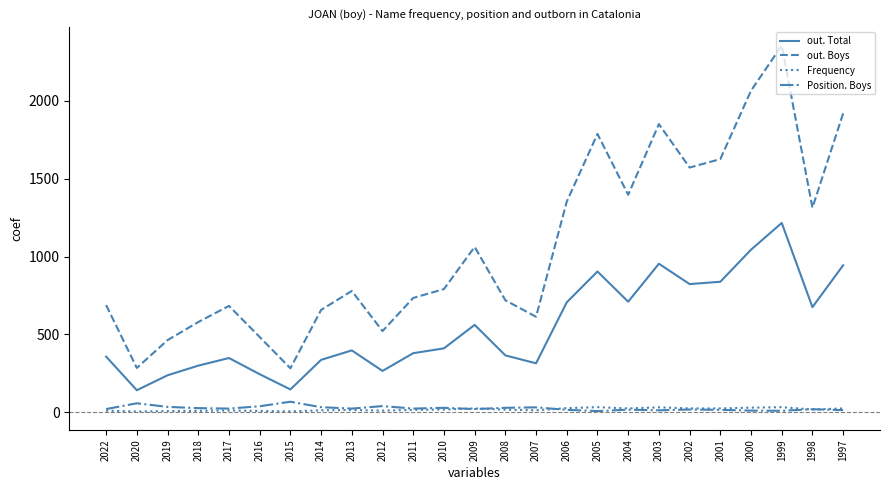

How many distinct data groups are displayed?

4